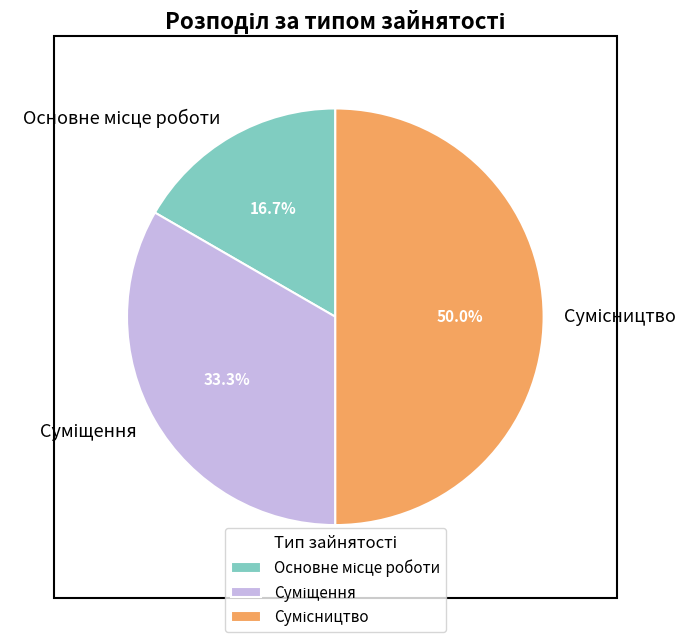

To the nearest percent, what is the combined percentage of Суміщення and Основне місце роботи?

50%